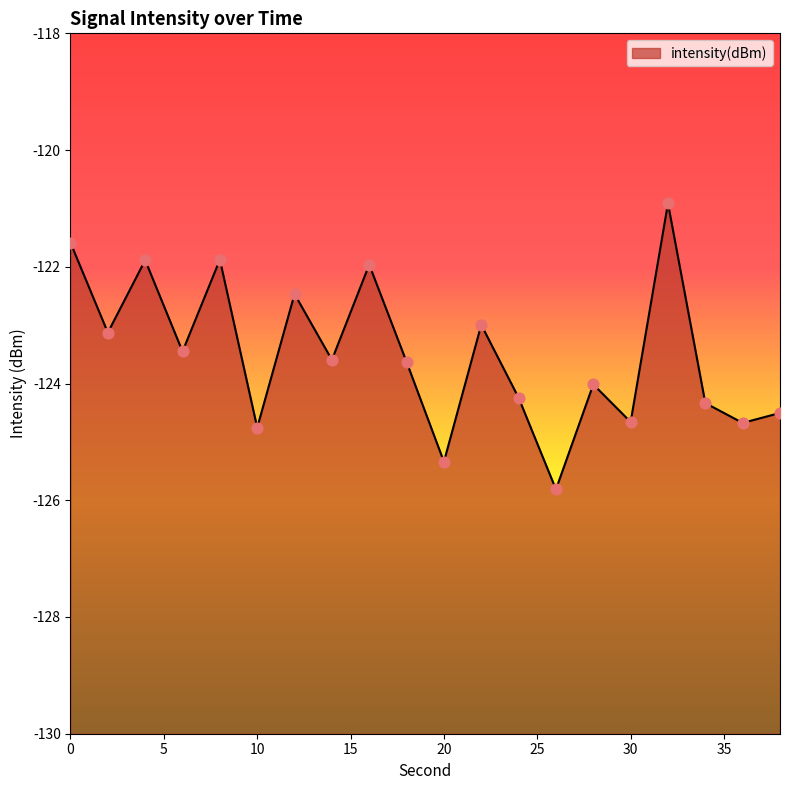

Between 38 and 8, which is larger?

8